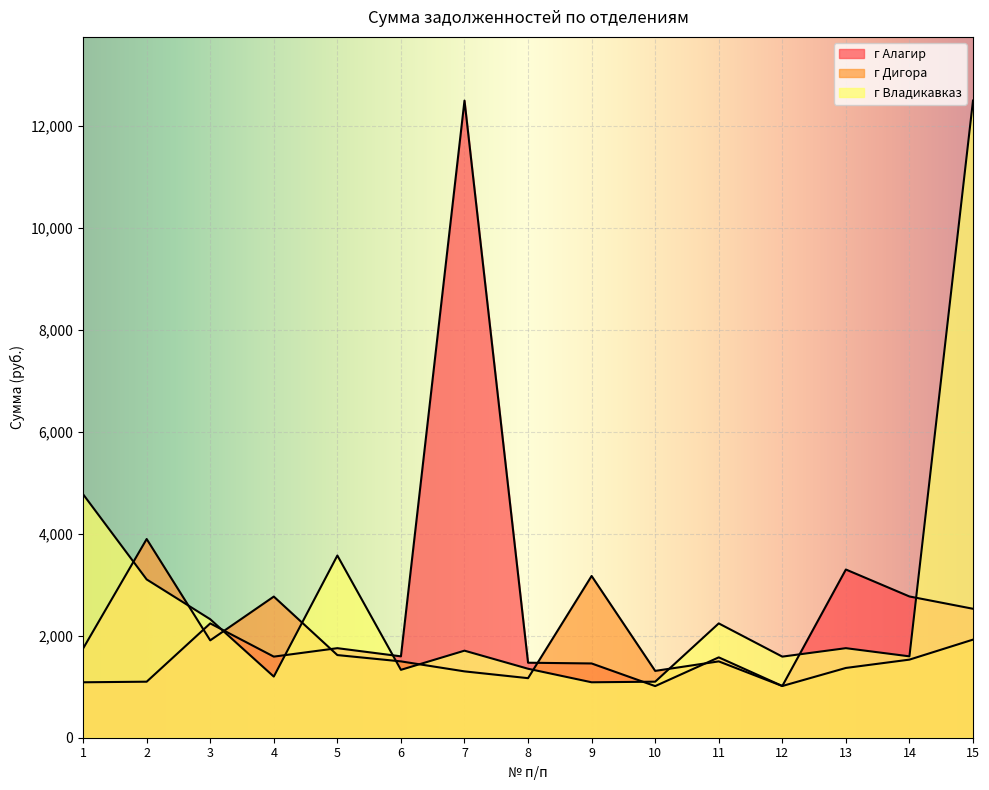

True or false: г Дигора has more than 1 points higher than both neighbors.

True